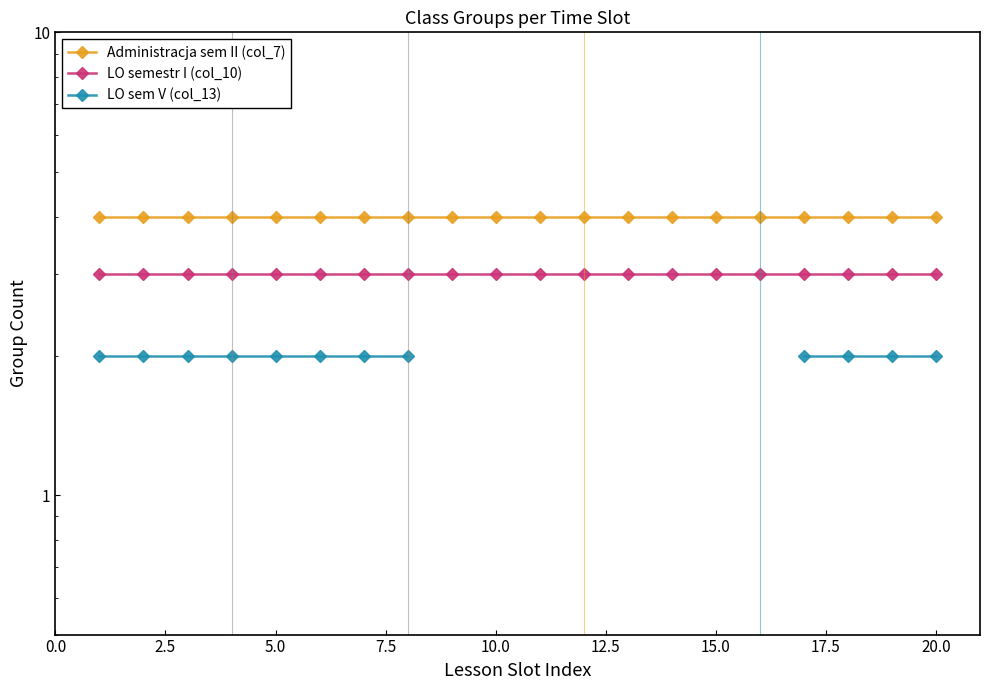

True or false: LO semestr I (col_10) and Administracja sem II (col_7) cross at least once.

False